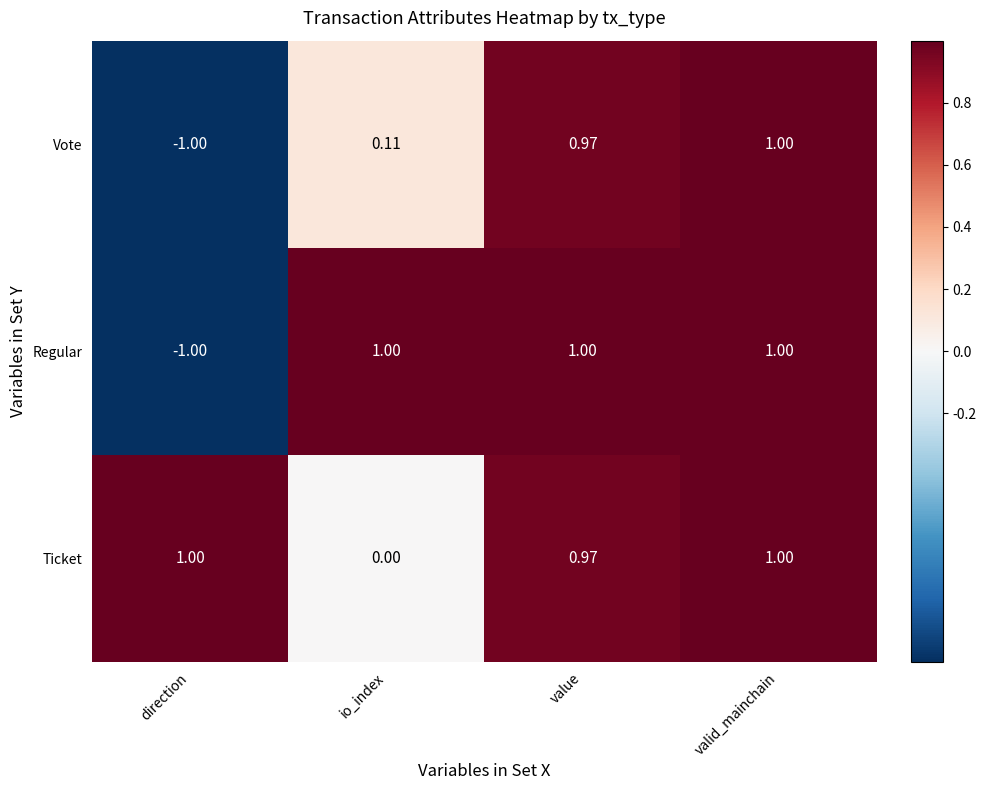

At which category is the sum across all series the highest?

valid_mainchain